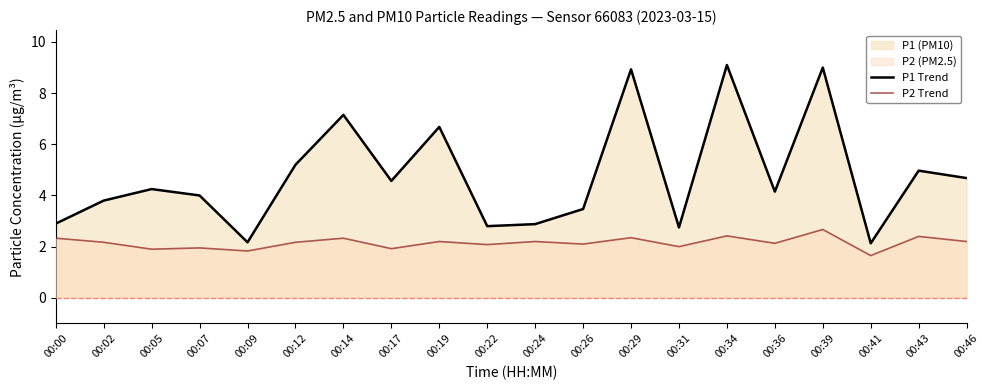

Reading right to left, transcribe all the data shown in this chart.

P1 Trend: 00:46=4.7	00:43=5.0	00:41=2.1	00:39=9.0	00:36=4.2	00:34=9.1	00:31=2.8	00:29=8.9	00:26=3.5	00:24=2.9	00:22=2.8	00:19=6.7	00:17=4.6	00:14=7.2	00:12=5.2	00:09=2.2	00:07=4.0	00:05=4.2	00:02=3.8	00:00=2.9
P2 Trend: 00:46=2.2	00:43=2.4	00:41=1.6	00:39=2.7	00:36=2.1	00:34=2.4	00:31=2.0	00:29=2.4	00:26=2.1	00:24=2.2	00:22=2.1	00:19=2.2	00:17=1.9	00:14=2.3	00:12=2.2	00:09=1.8	00:07=1.9	00:05=1.9	00:02=2.2	00:00=2.3